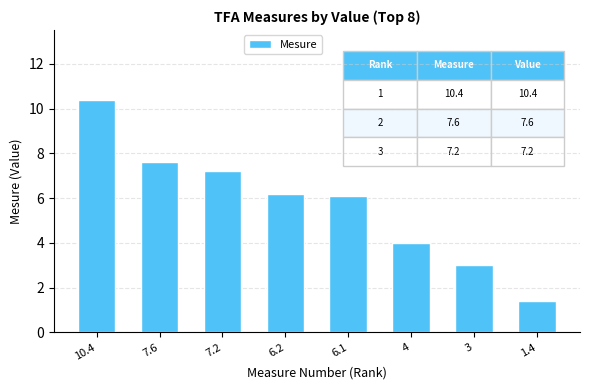

What is the approximate value at 4?

4.0